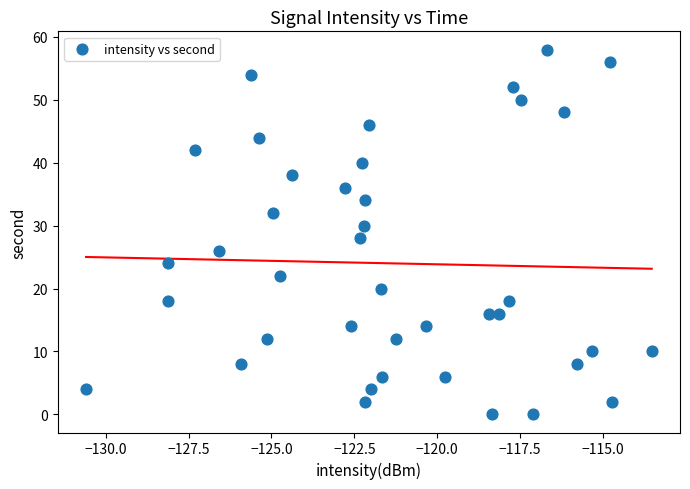

What is the range of Y values (max minus min)?

58